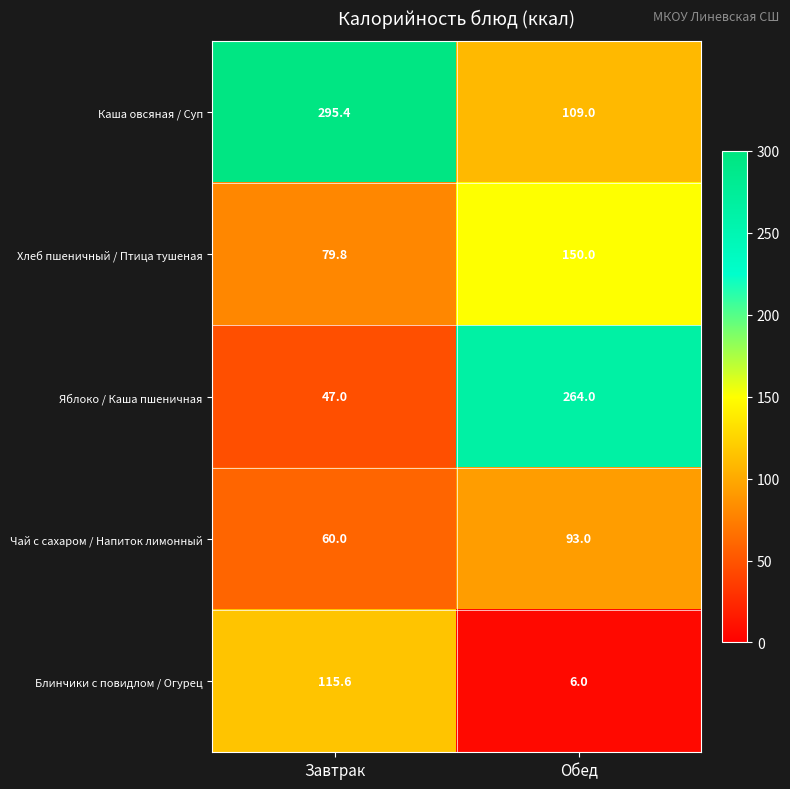

What is the spread (max minus min) of values at Обед?

258.0